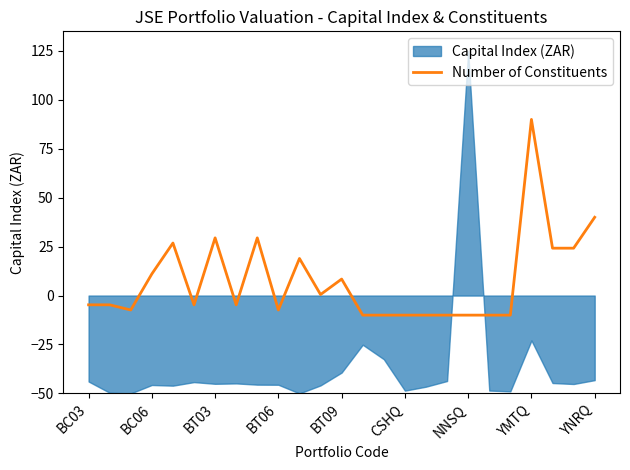

True or false: the data shows -14.8 at 14.

False